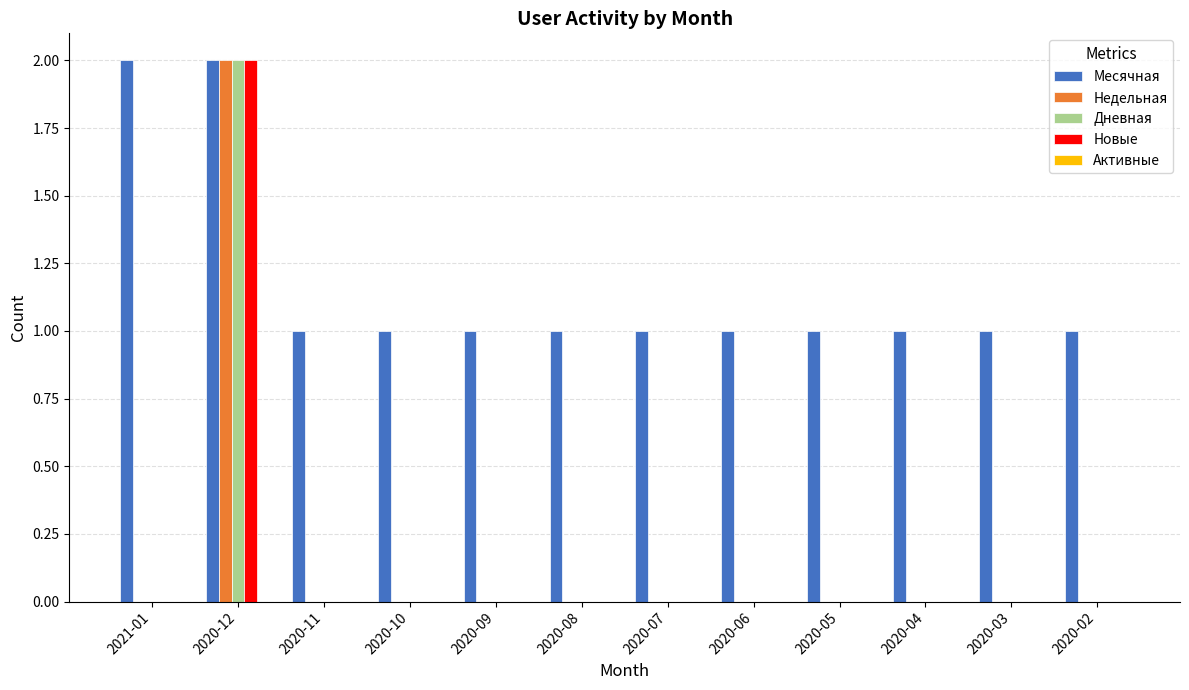

What is the sum of all Месячная values?

14